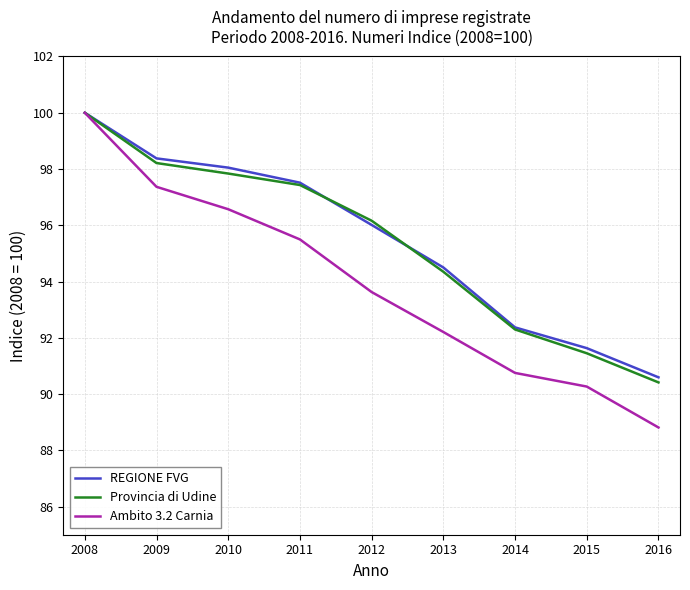

What is the difference between the maximum and minimum values in the Provincia di Udine series?

9.6